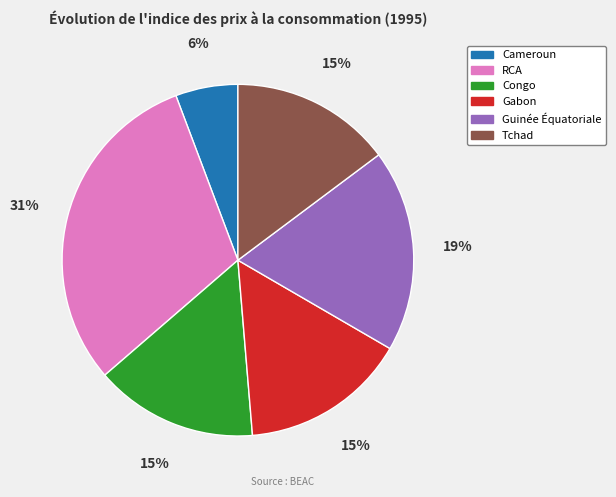

True or false: Guinée Équatoriale accounts for 14% of the total.

False